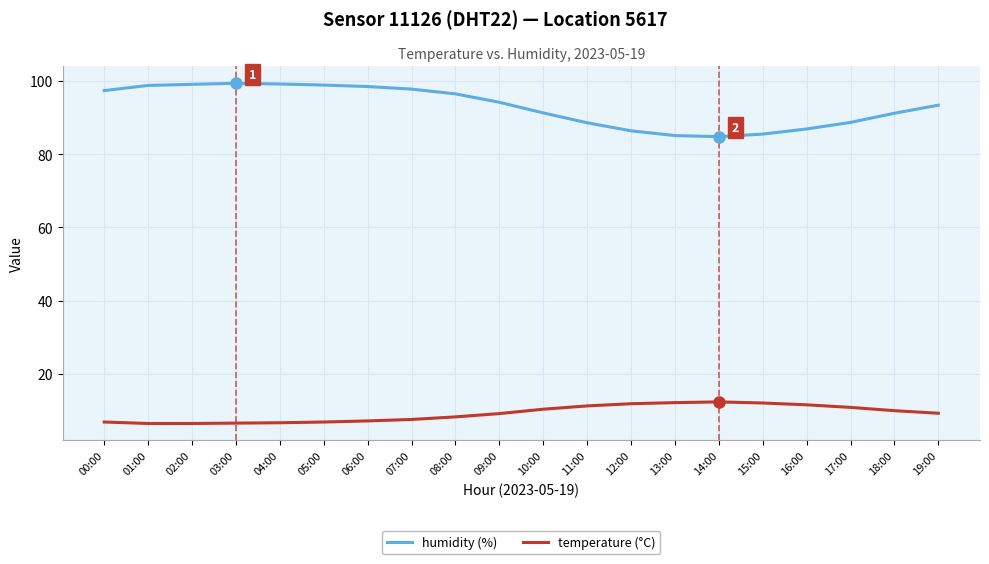

Rank the series by their average value, from lowest to highest.

temperature (°C), humidity (%)